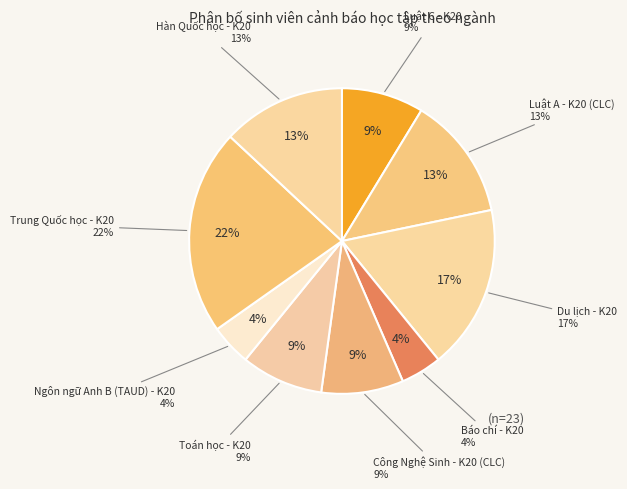

What is the total percentage of Trung Quốc học - K20 and Công Nghệ Sinh - K20 (CLC)?

30.4%